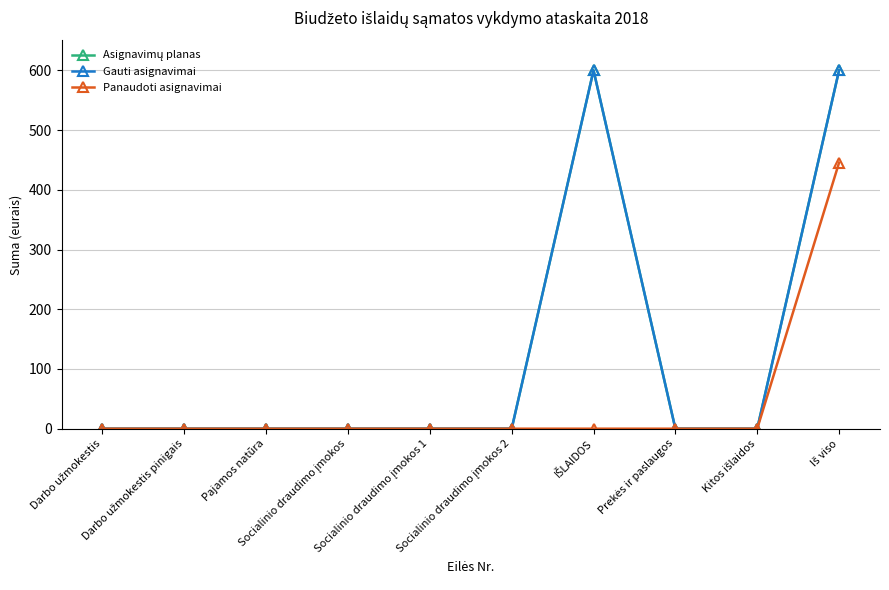

Reading left to right, extract all data points from this chart.

Asignavimų planas: 0.0	0.0	0.0	0.0	0.0	0.0	600.0	0.0	0.0	600.0
Gauti asignavimai: 0.0	0.0	0.0	0.0	0.0	0.0	600.0	0.0	0.0	600.0
Panaudoti asignavimai: 0.0	0.0	0.0	0.0	0.0	0.0	0.0	0.0	0.0	445.5